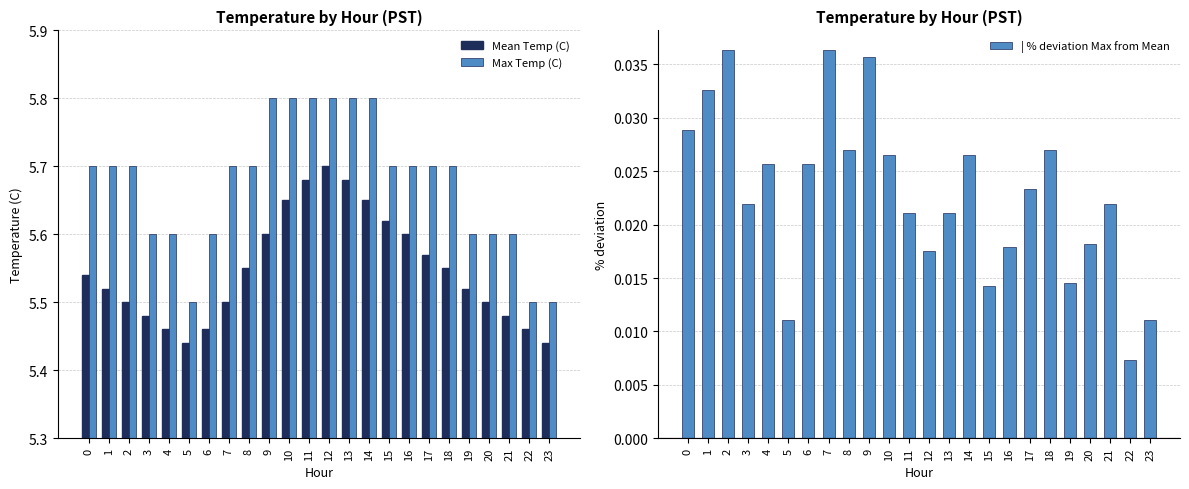

How many groups of bars are there?

24